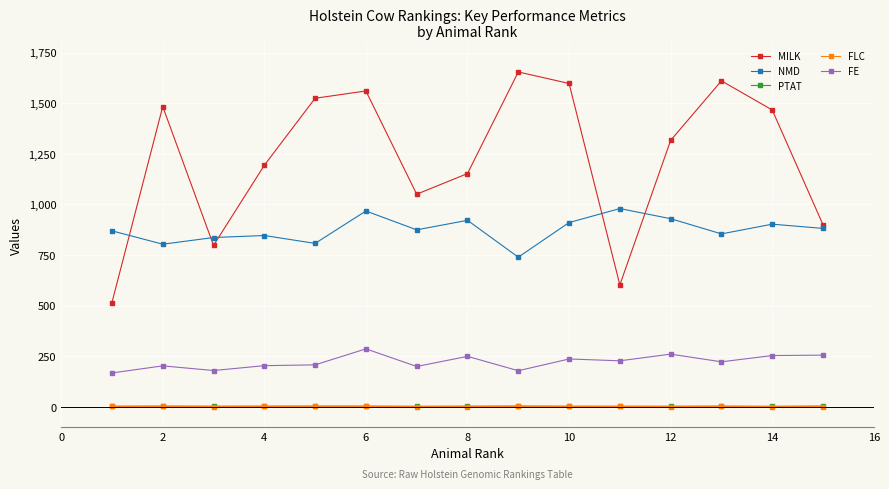

What is the value of the FE point at the 6th from the left?

286.0